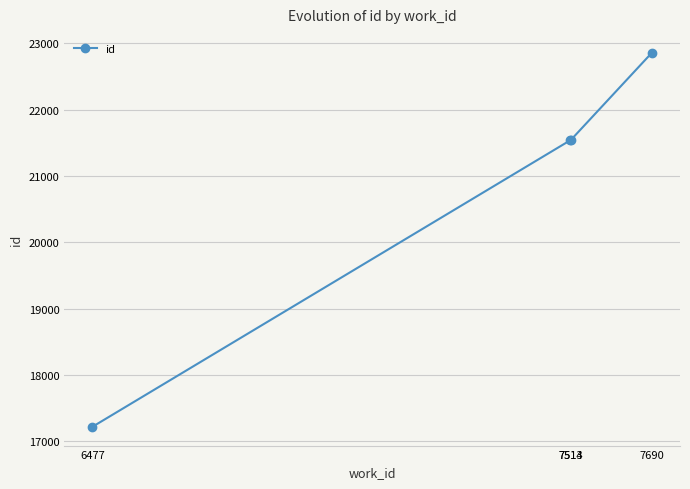

Between 7513 and 6477, which is larger?

7513